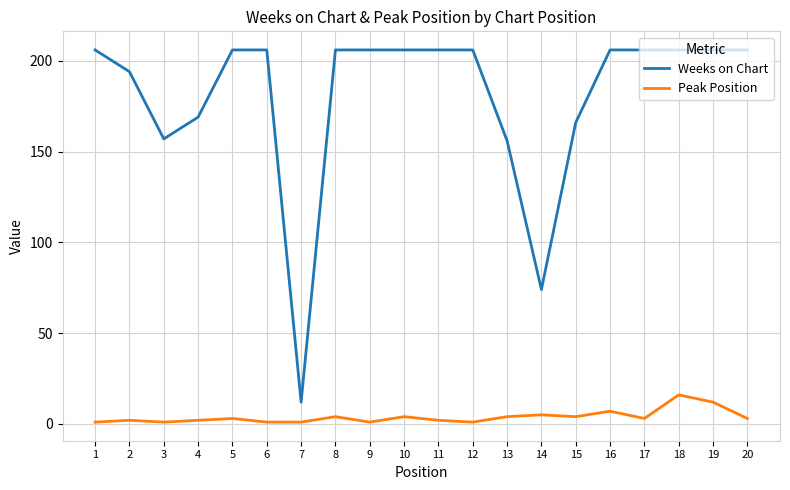

At how many categories does at least one series exceed 129?

18